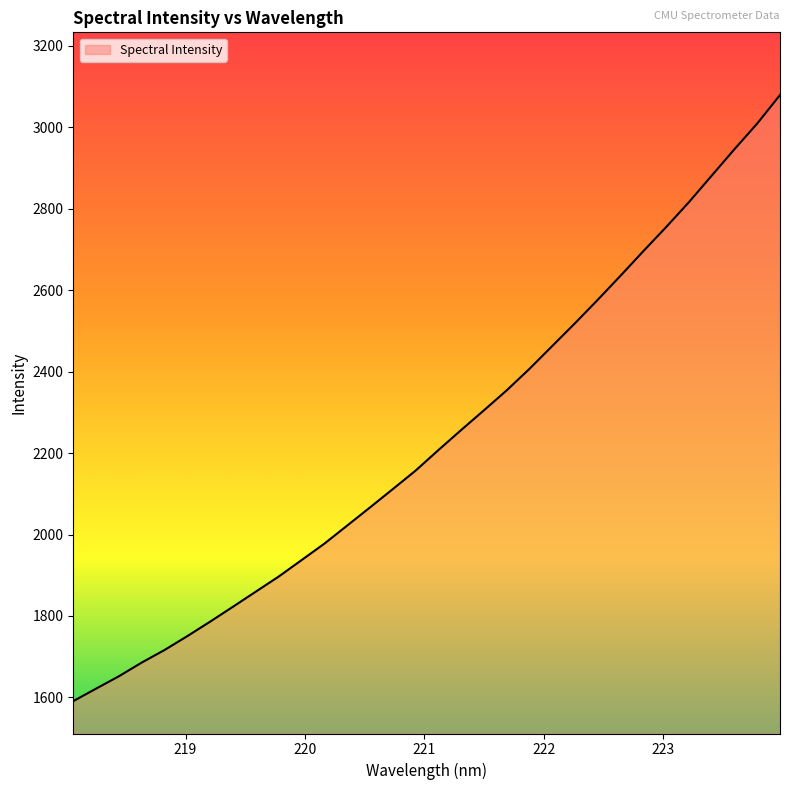

What is the minimum value shown in the chart?

1590.9